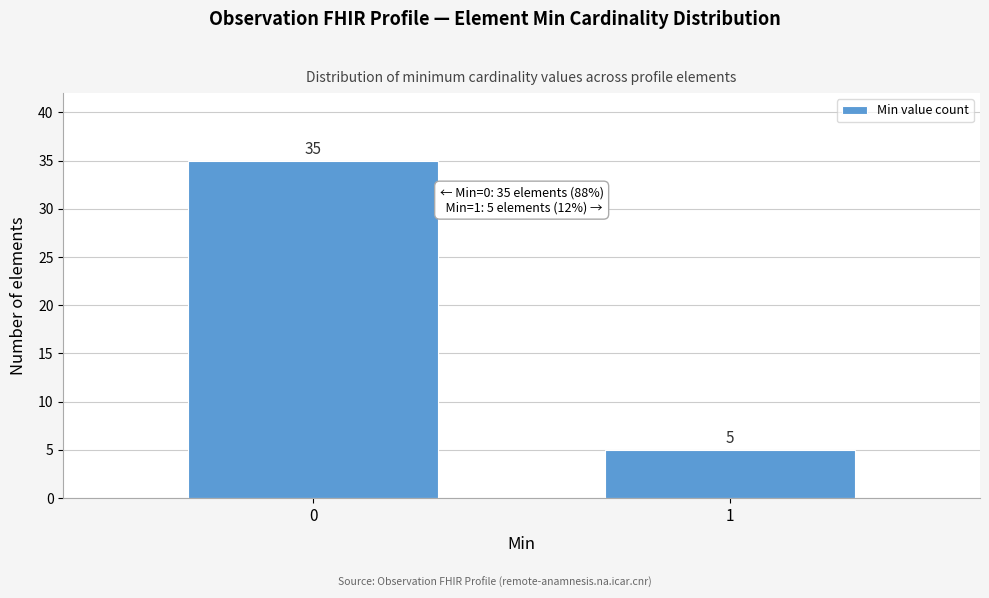

Reading right to left, what are all the values shown in this chart?

1=5	0=35